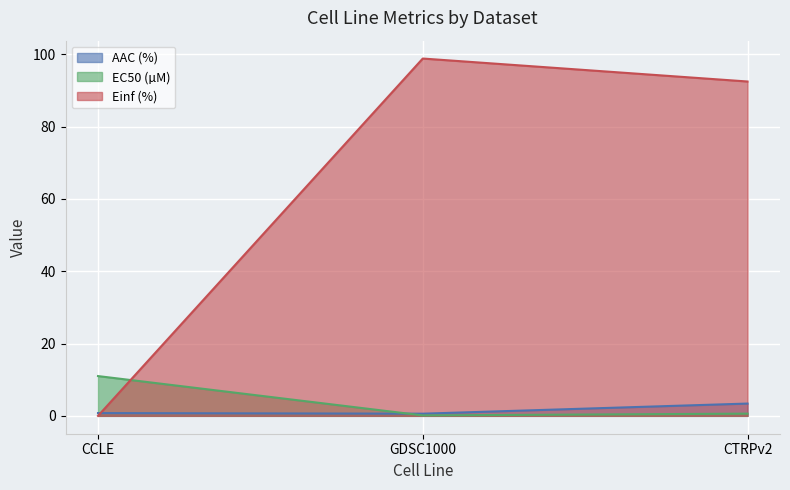

What is the label of the 1st point from the right?

CTRPv2